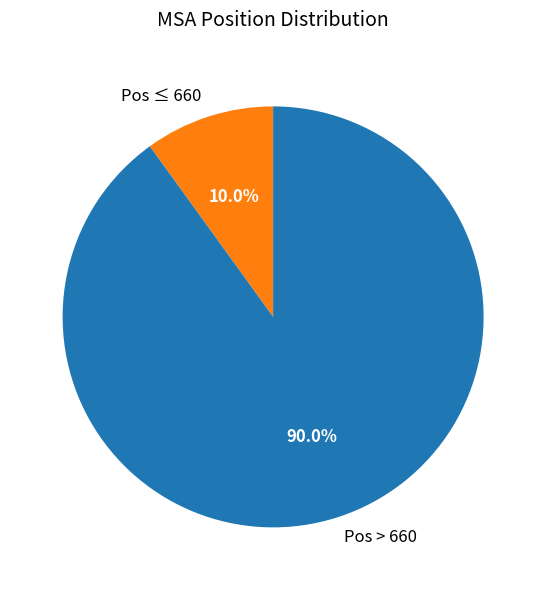

Which category has the smallest portion of the pie?

Pos ≤ 660